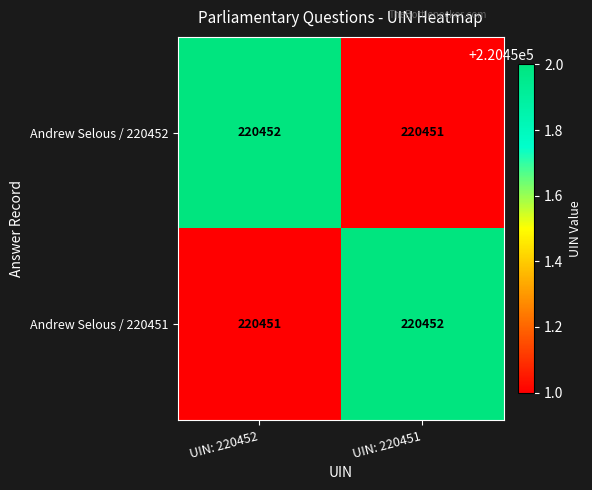

What is the total value across all series at UIN: 220451?

440903